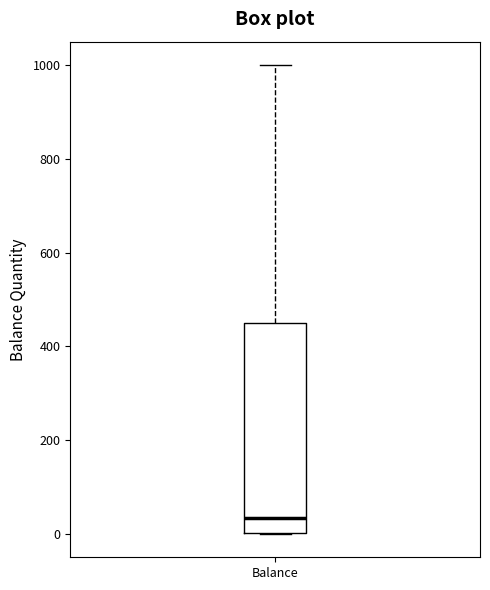

Read this box plot against the y-axis: the position of the median line, the range covered by the box, and the ends of both whiskers. The values are not printed on the chart, so give them approximately, as read against the axis.

median 40, box 0 to 460, whiskers 0 to 1000